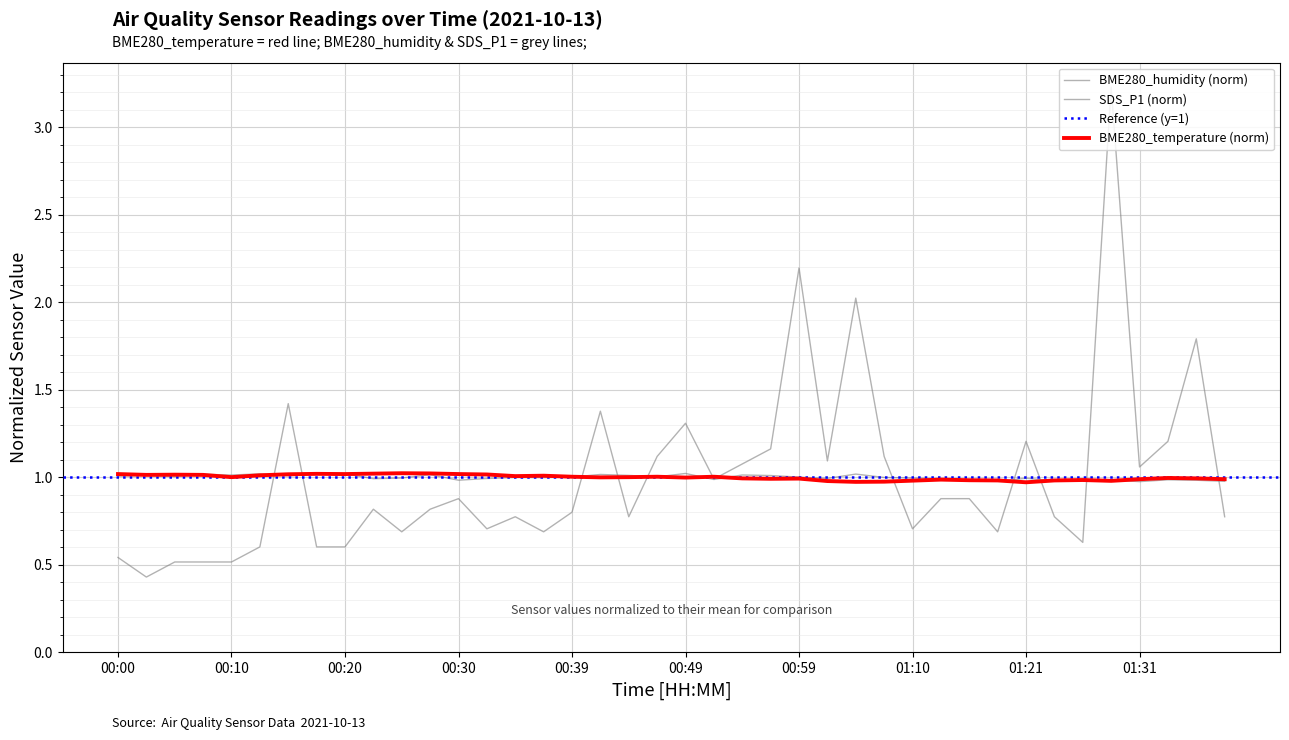

Where do SDS_P1 and BME280_humidity first cross each other?

00:12 and 00:15